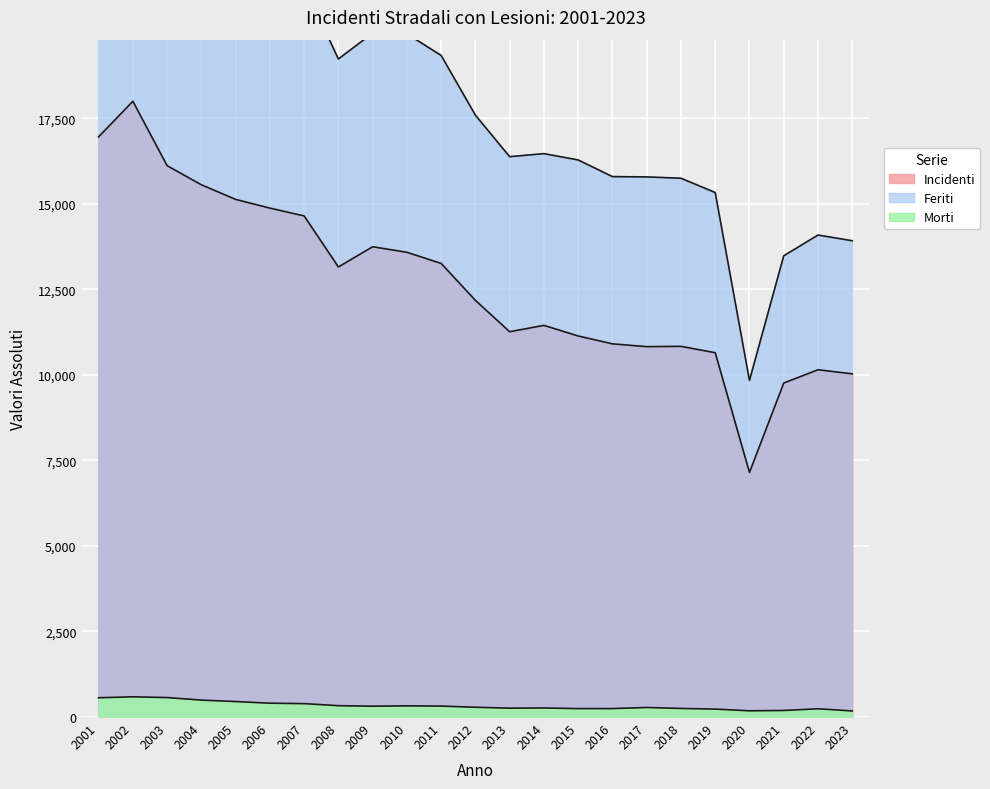

List the labels in order of Incidenti value, smallest first.

2020, 2021, 2023, 2022, 2019, 2017, 2018, 2016, 2015, 2013, 2014, 2012, 2008, 2011, 2010, 2009, 2007, 2006, 2005, 2004, 2003, 2001, 2002